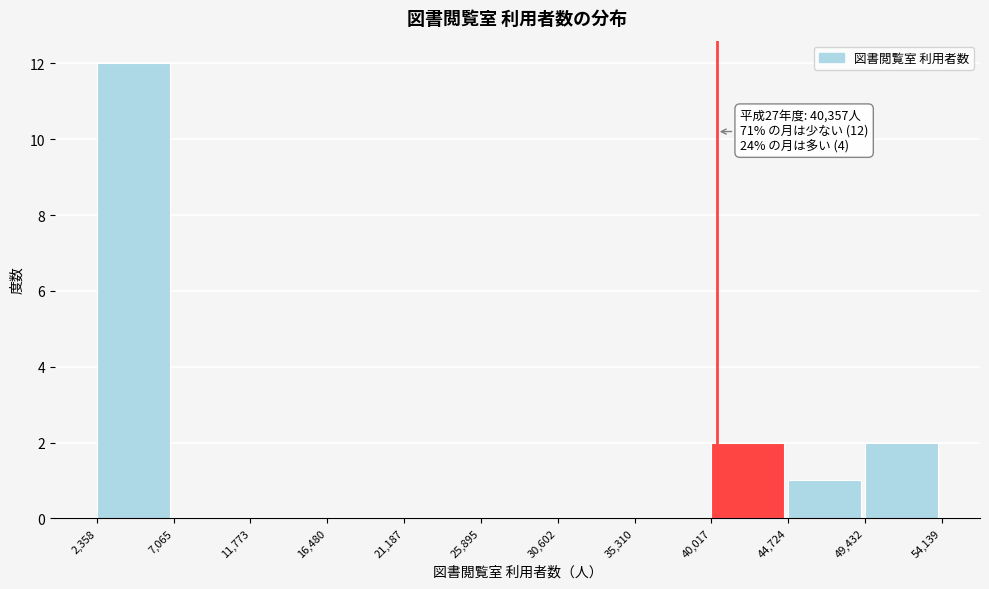

Which range on the x-axis has the tallest bar?

2,358 to 7,065